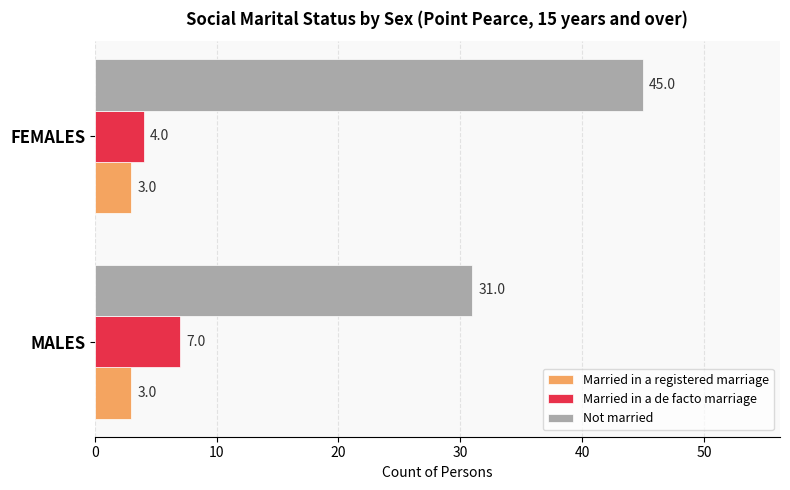

At which category is the sum across all series the highest?

FEMALES